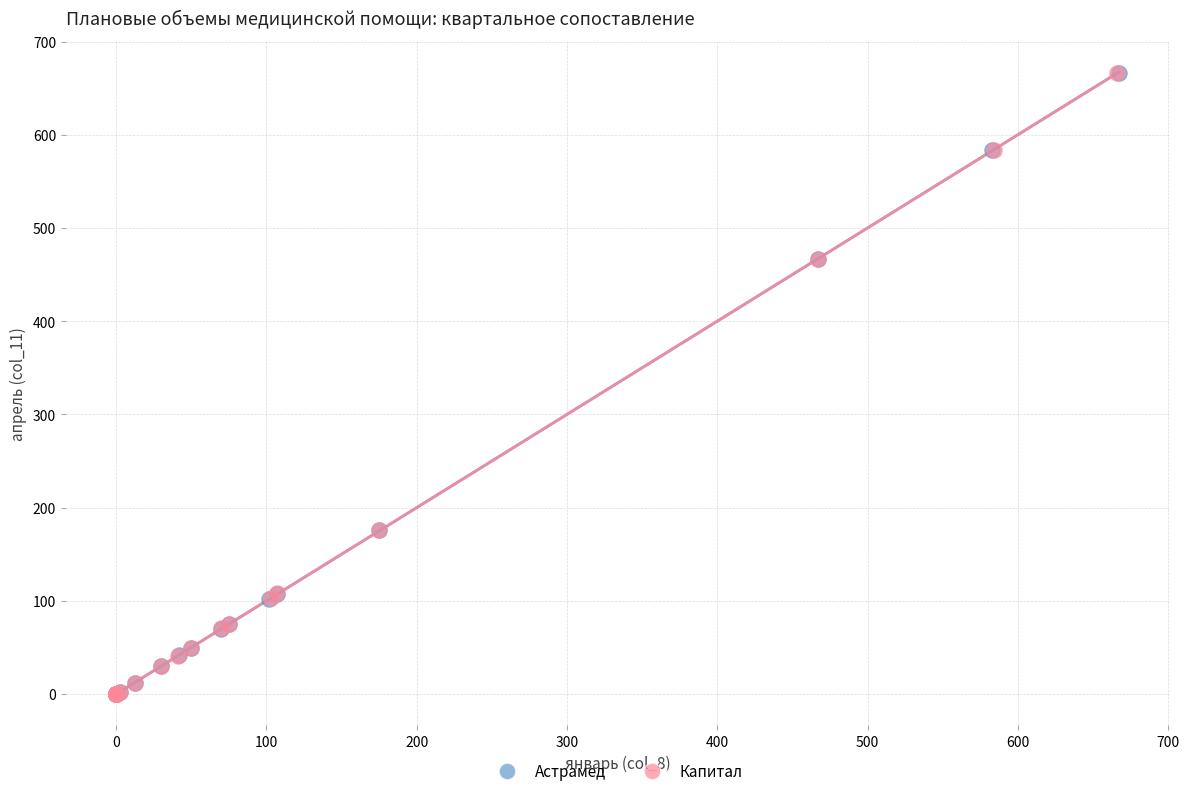

What are all the series names shown in the legend?

Астрамед, Капитал